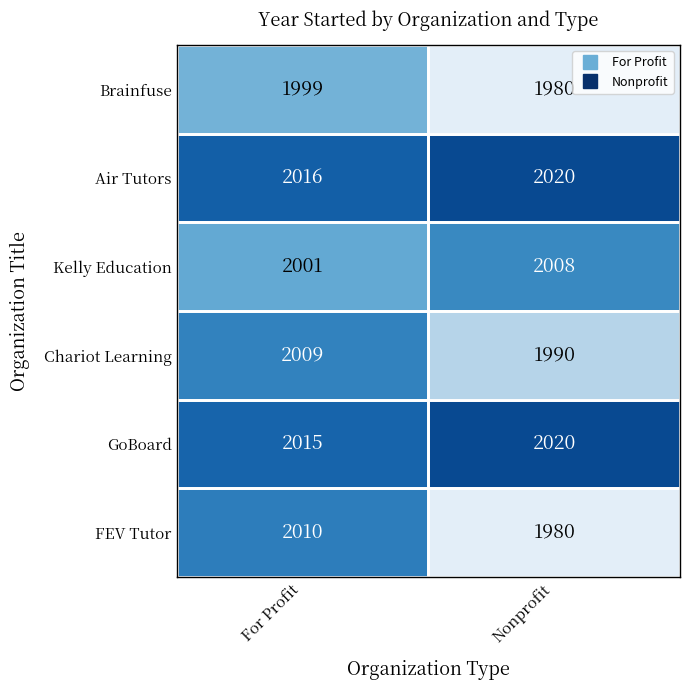

Rank the categories by FEV Tutor value from highest to lowest.

For Profit, Nonprofit